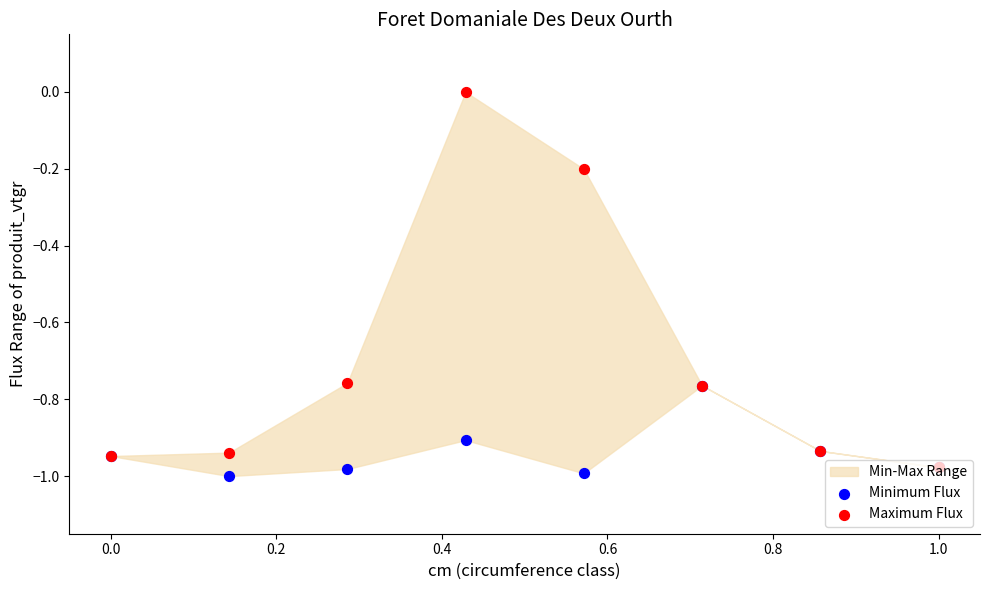

Which series contains the lowest Y value?

Minimum Flux